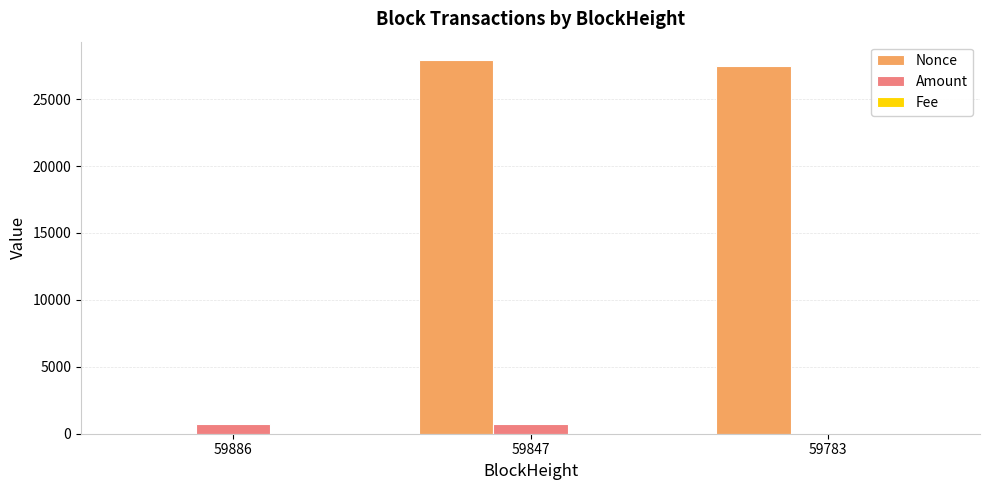

At which category is the sum across all series the highest?

59847